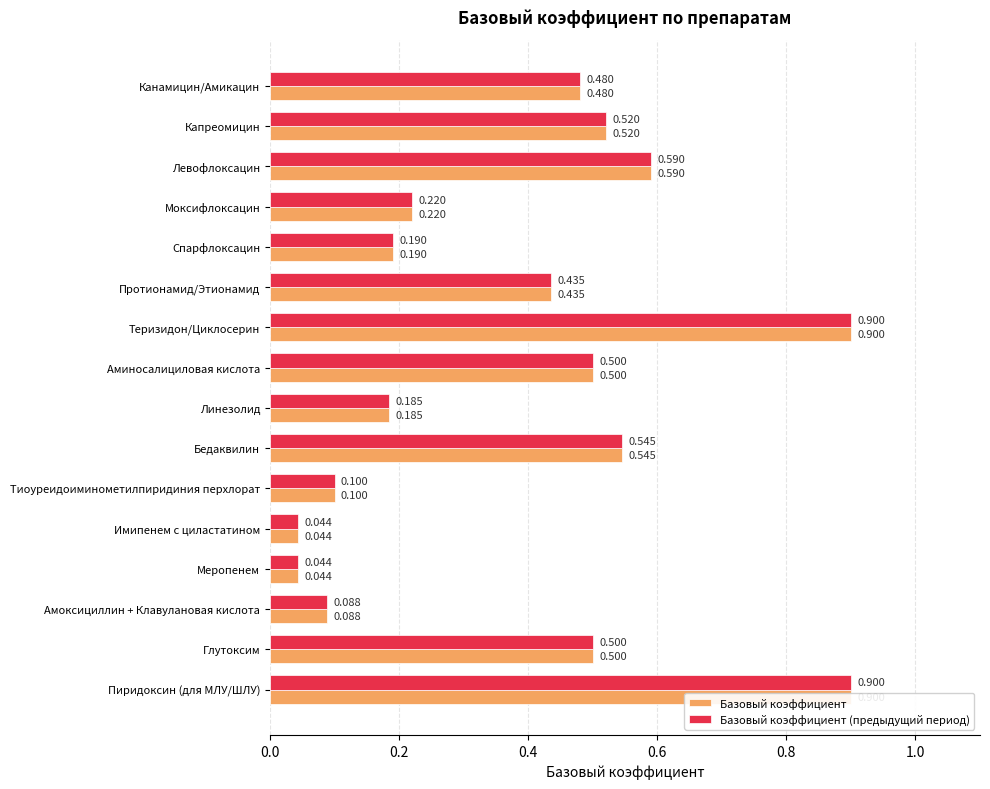

Which series has the largest range (max minus min)?

Базовый коэффициент